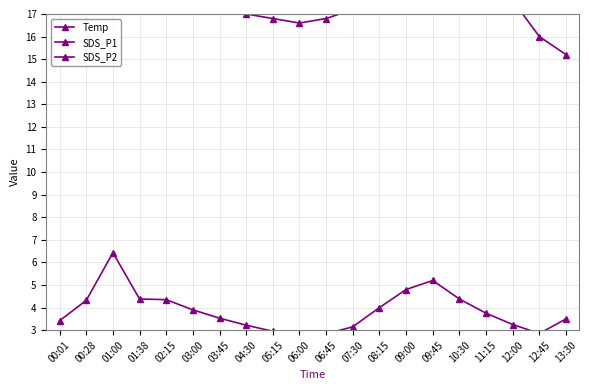

Rank the series by their maximum value, from lowest to highest.

SDS_P2, SDS_P1, Temp